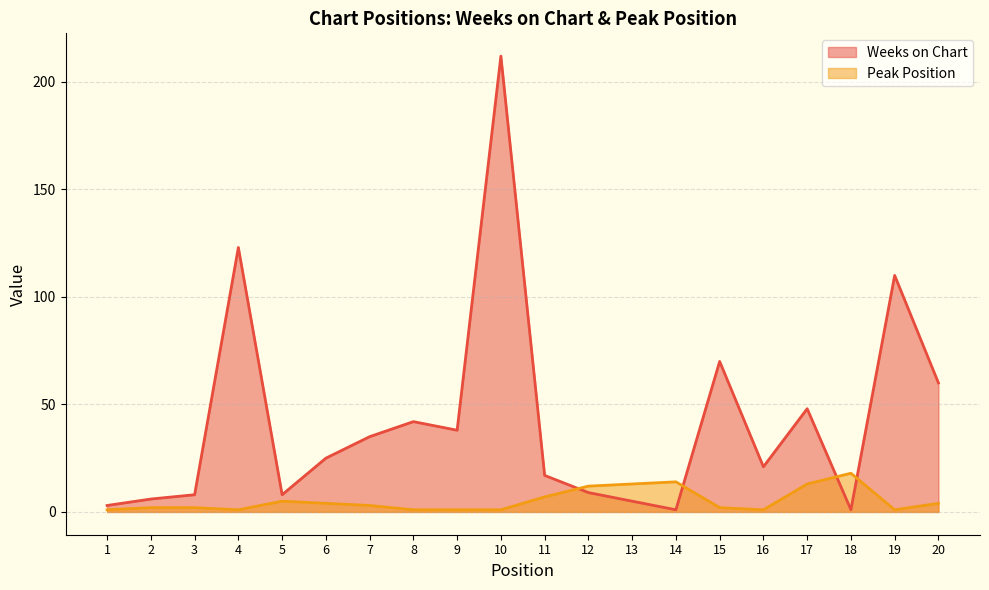

List the labels in order of Weeks on Chart value, largest first.

10, 4, 19, 15, 20, 17, 8, 9, 7, 6, 16, 11, 12, 3, 5, 2, 13, 1, 14, 18